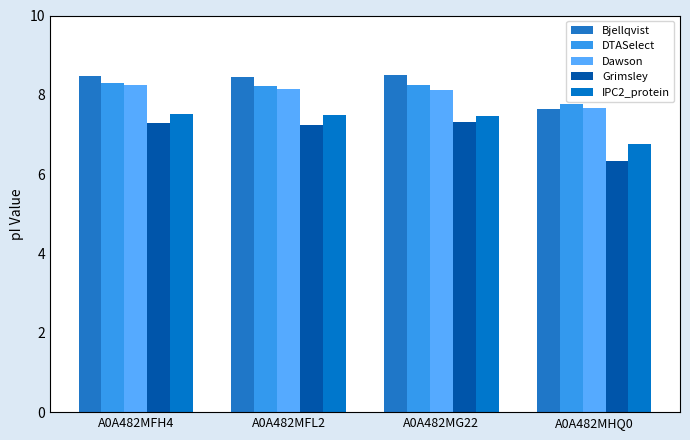

How many bars are there in total?

20